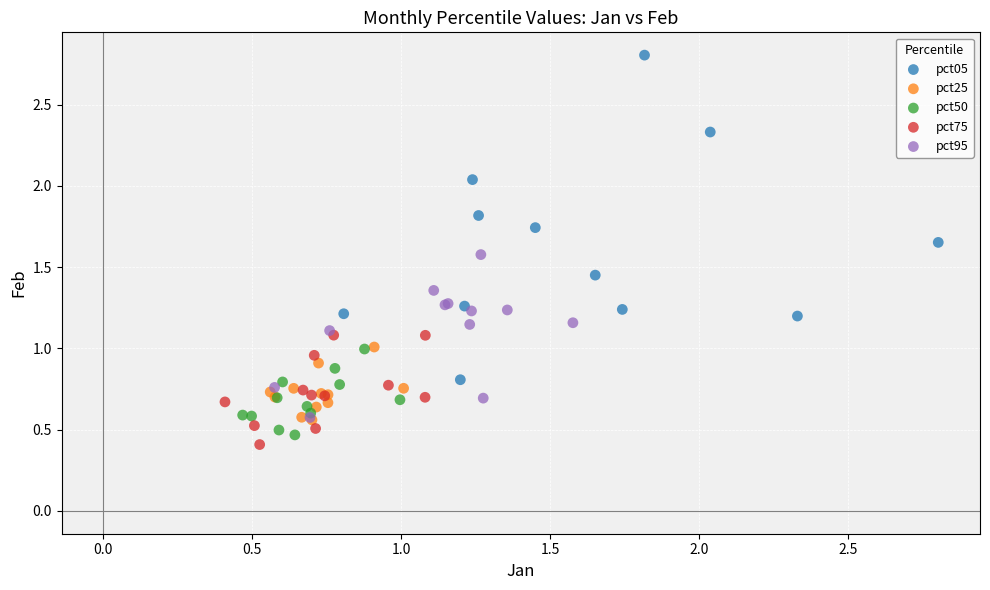

Which series has the largest Y range (max minus min)?

pct05